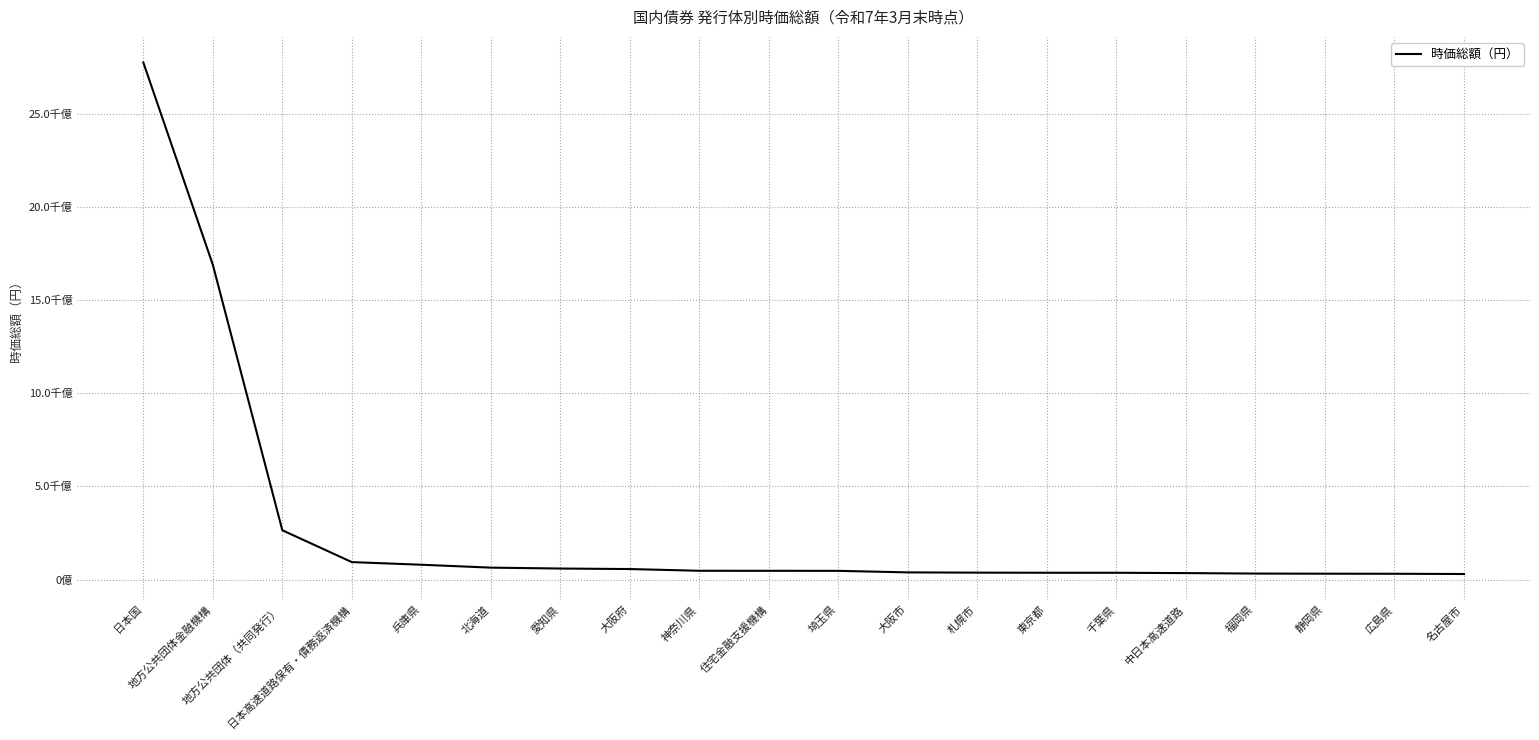

What is the sum of all values?

5523772768516